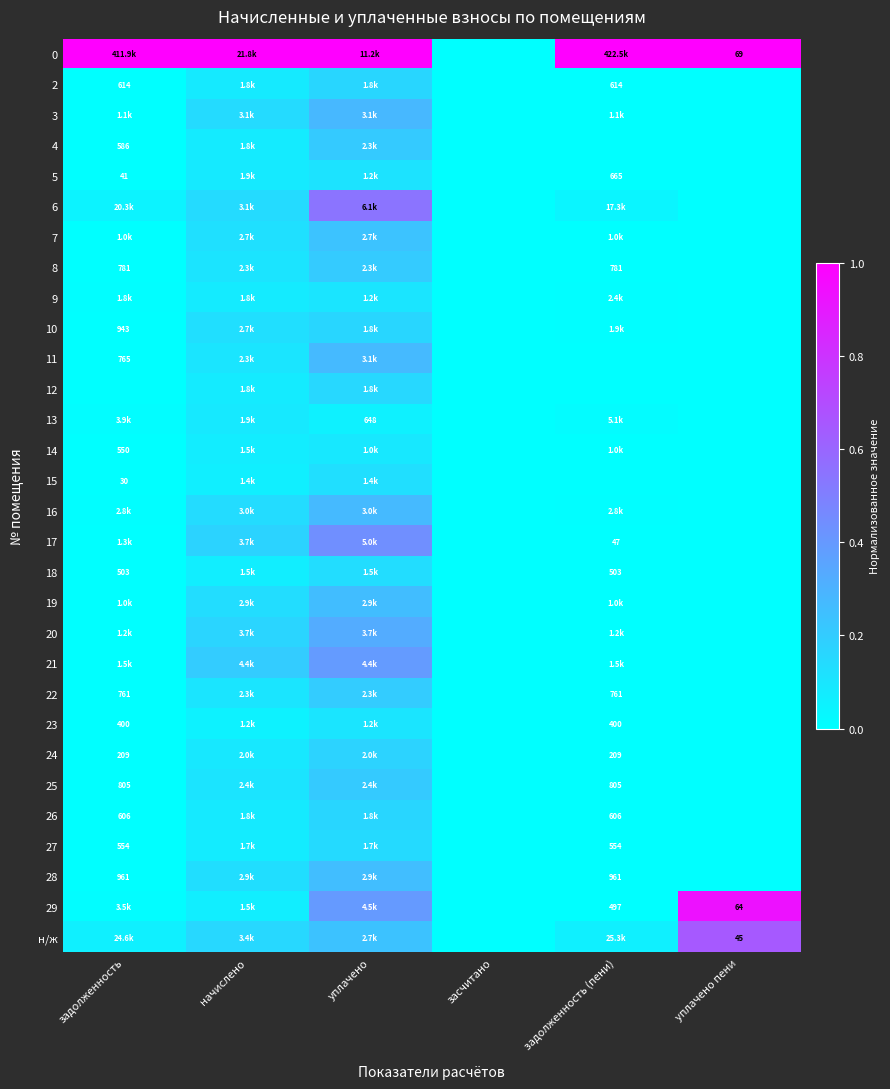

What is the maximum value shown in the chart?

1.0